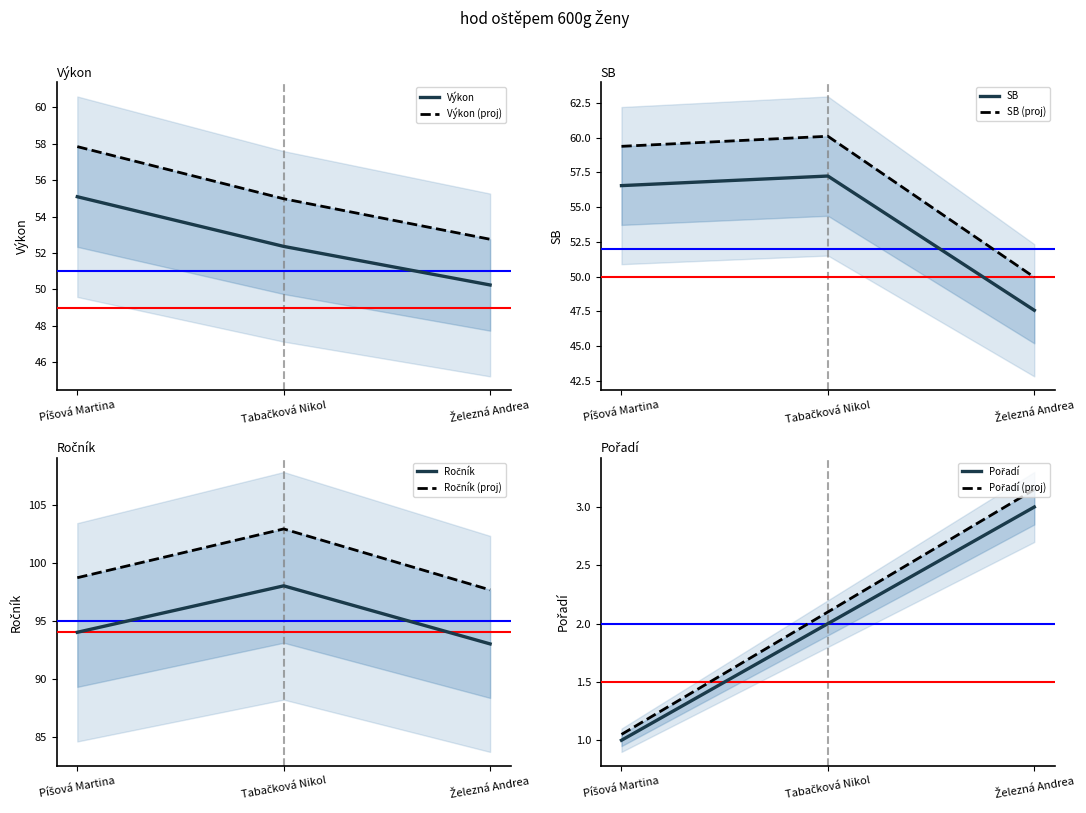

What is the highest value of the Výkon series?

55.1